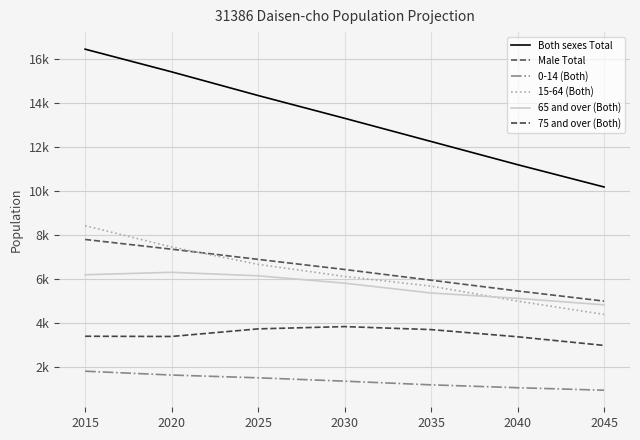

Rank the series at 2025 from highest to lowest value.

Both sexes Total, Male Total, 15-64 (Both), 65 and over (Both), 75 and over (Both), 0-14 (Both)